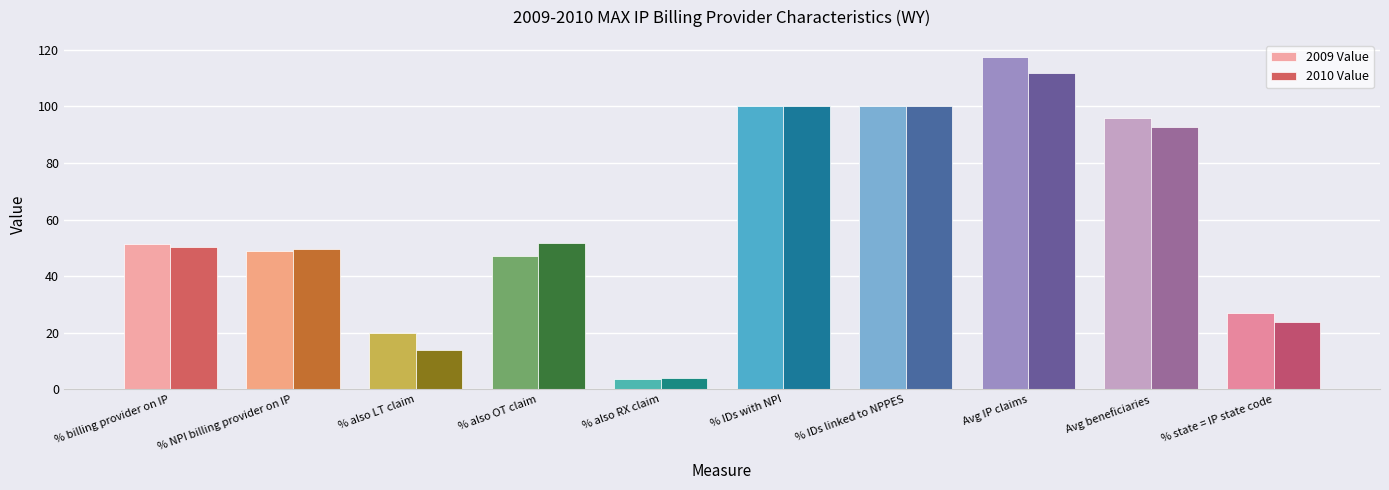

At which label does 2009 Value reach its peak?

Avg IP claims